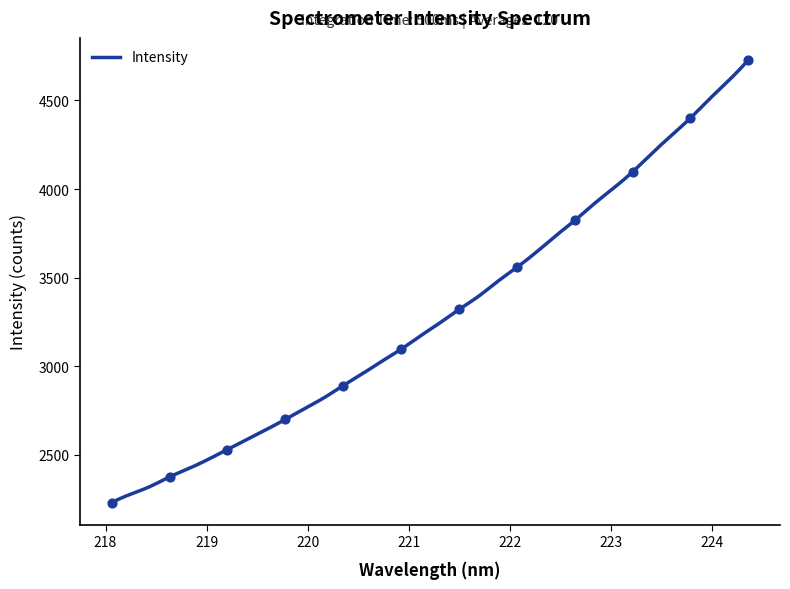

What is the change in value from 222.0721 to 222.8355?

+358.2